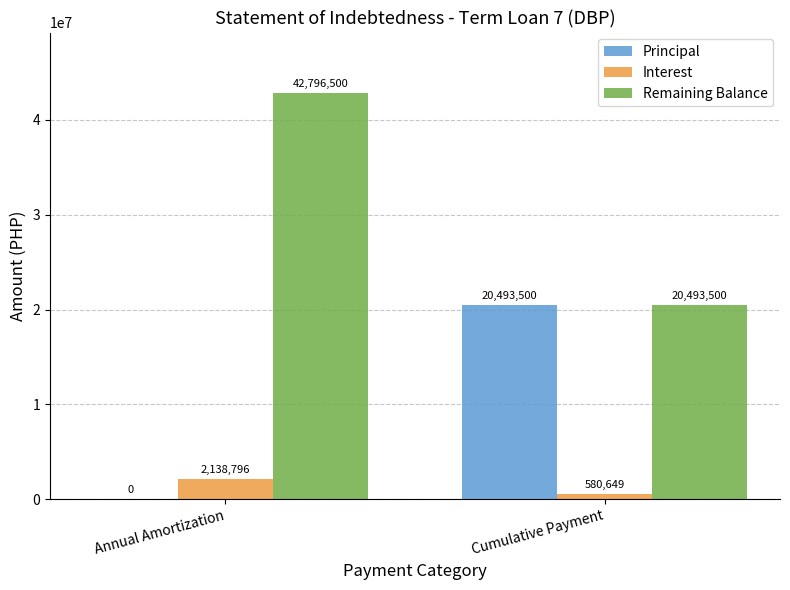

Which series has the largest total across all categories?

Remaining Balance